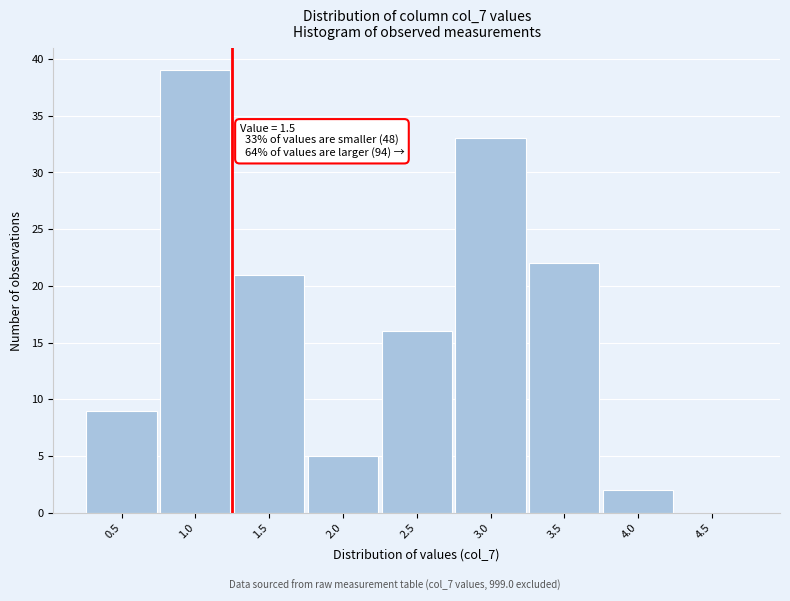

Reading left to right, transcribe all the data shown in this chart.

0.5=9	1.0=39	1.5=21	2.0=5	2.5=16	3.0=33	3.5=22	4.0=2	4.5=0